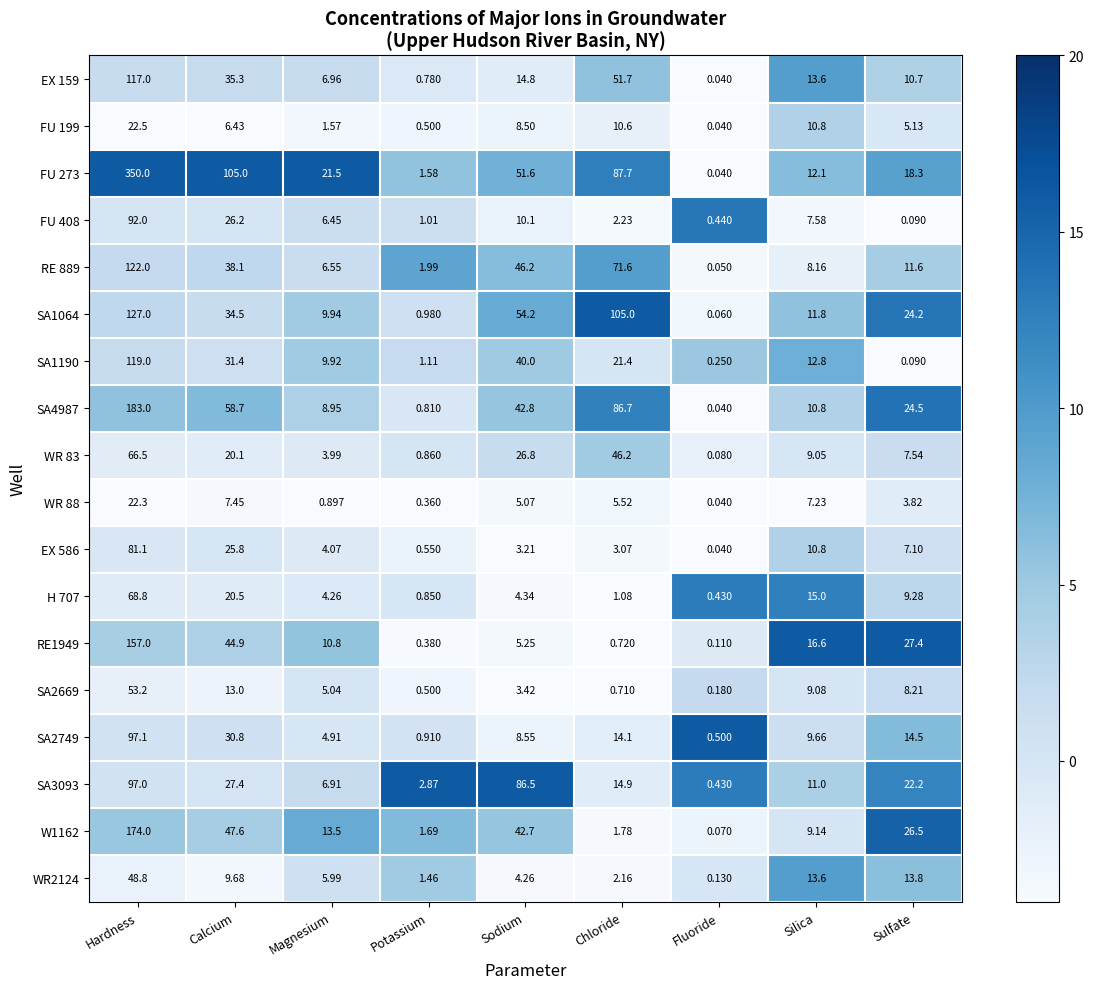

At which category does the chart reach its peak across all series?

Hardness